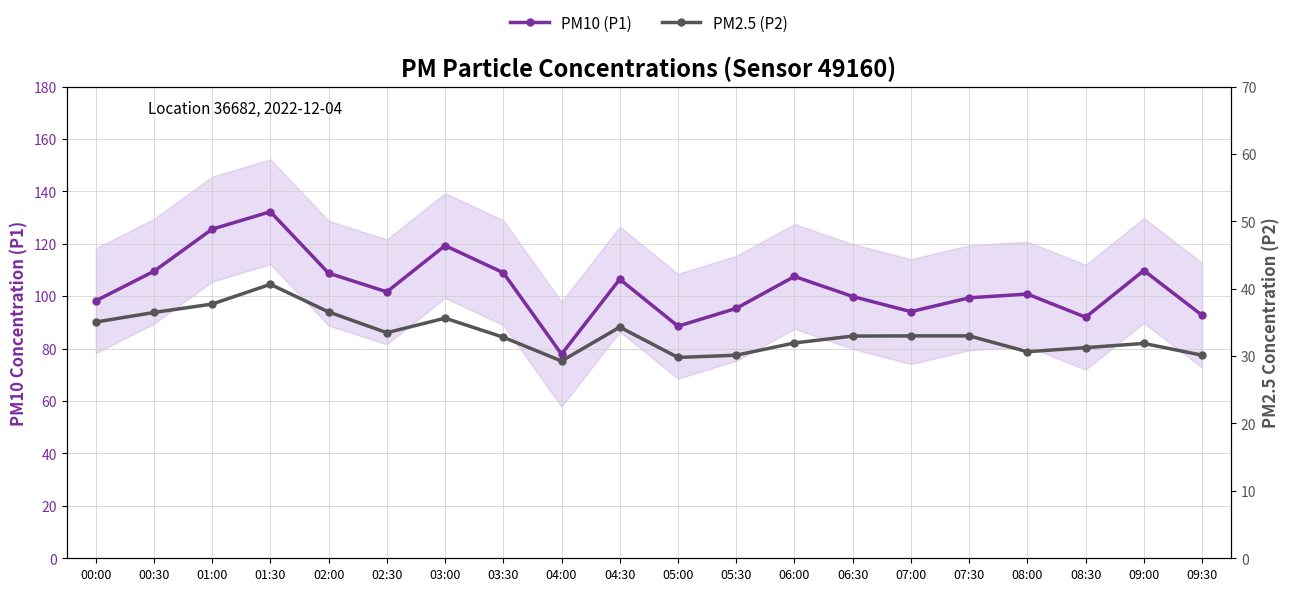

At which category is the sum across all series the highest?

01:30